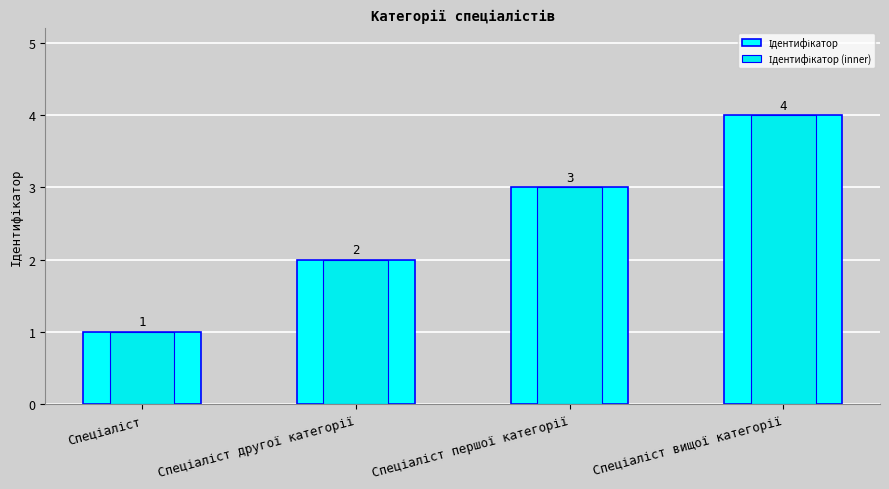

Are the bars grouped side by side (vs. stacked)?

Yes